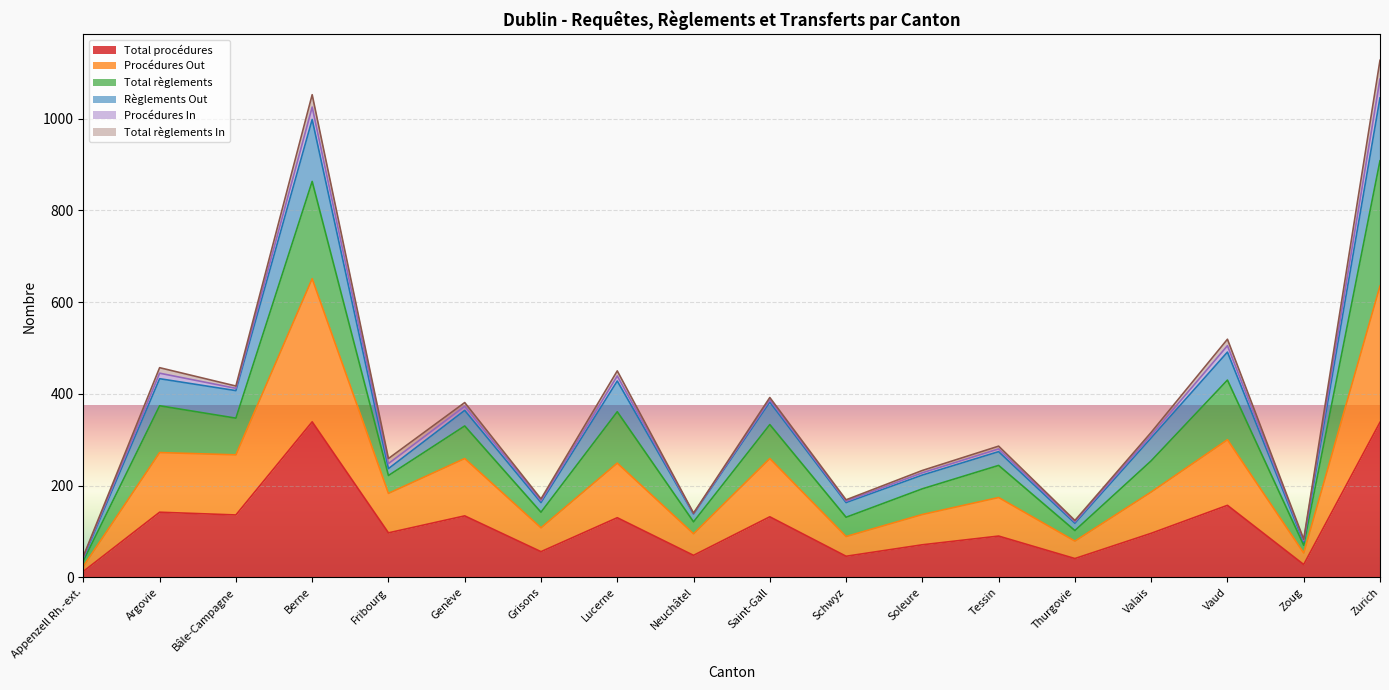

At how many categories does at least one series exceed 616?

2